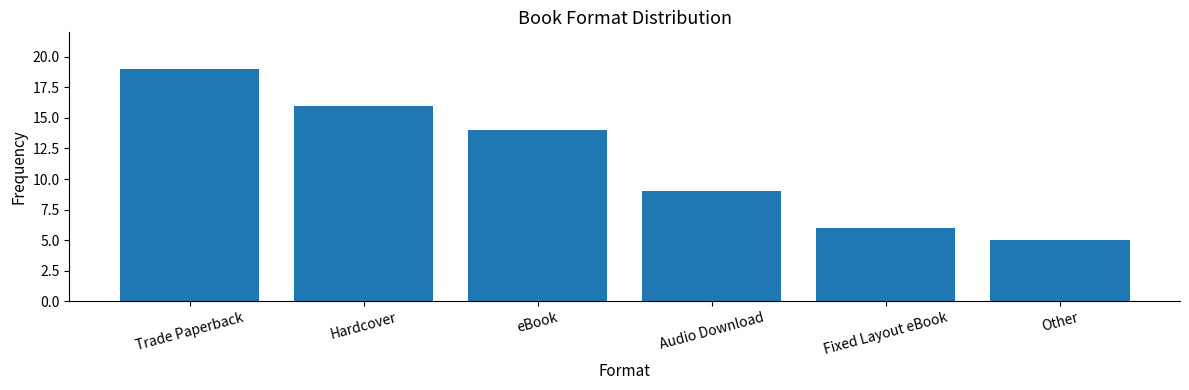

What is the difference between the maximum and minimum values?

14